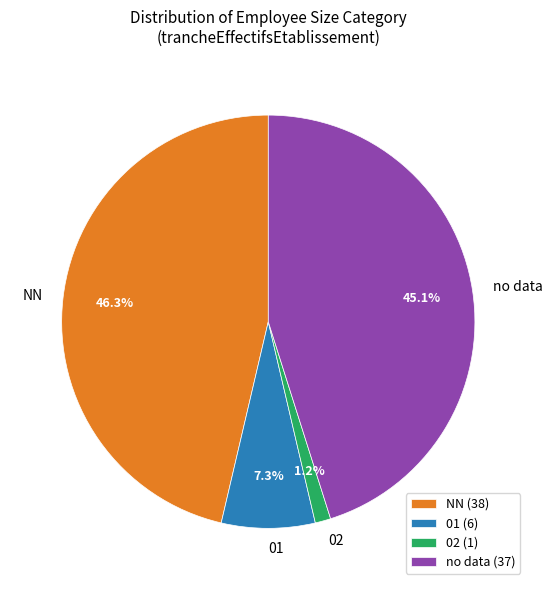

Does any single category account for the majority?

No